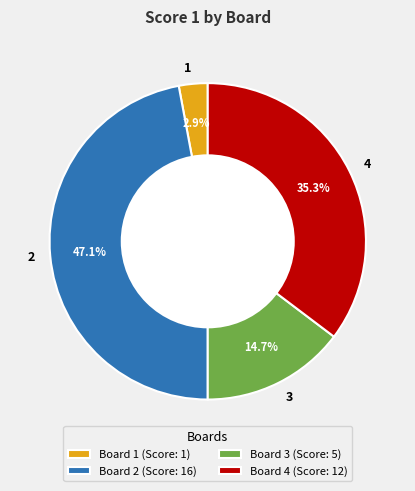

Does any single category account for the majority?

No